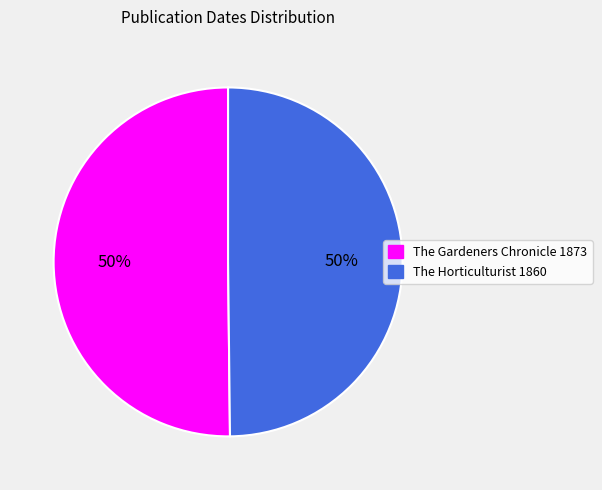

What is the ratio of the value at The Gardeners Chronicle 1873 to the value at The Horticulturist 1860?

1.0